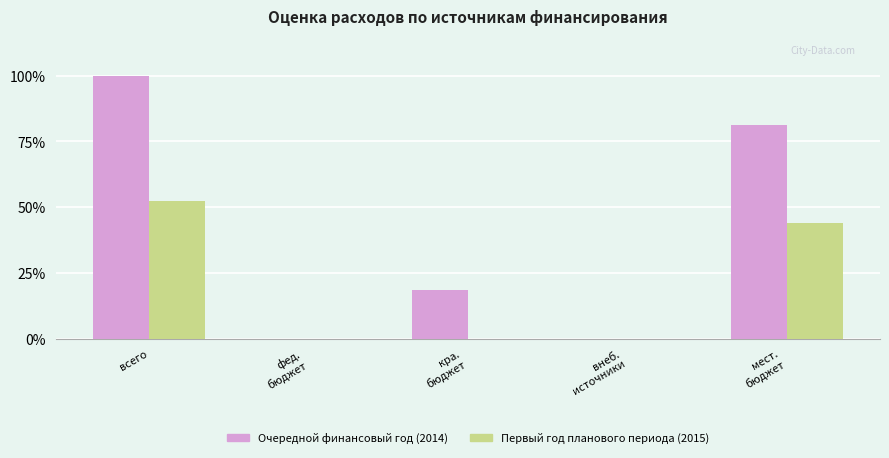

Which series has the largest total across all categories?

Очередной финансовый год (2014)